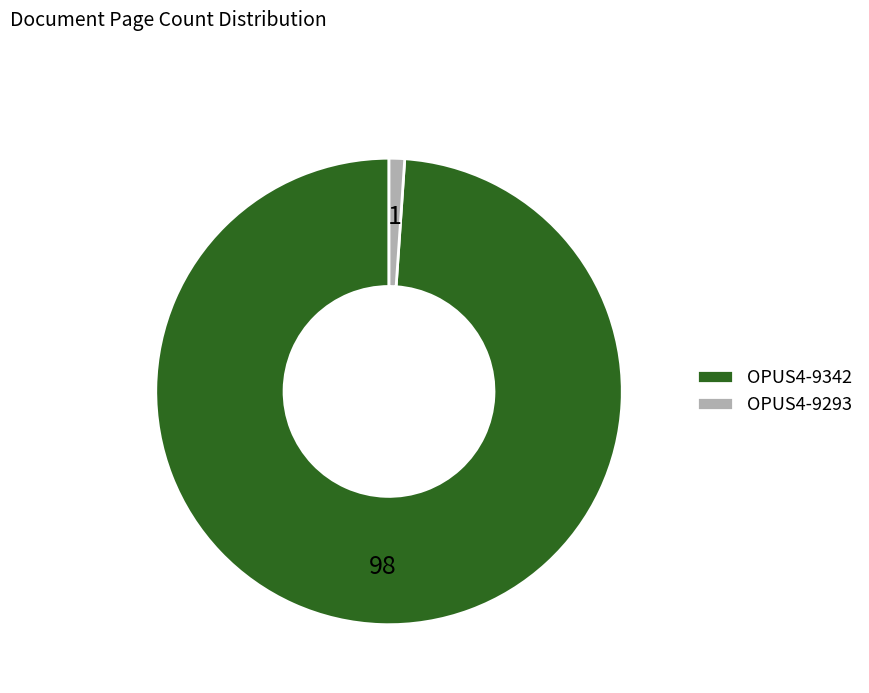

Count the number of slices in the pie.

2